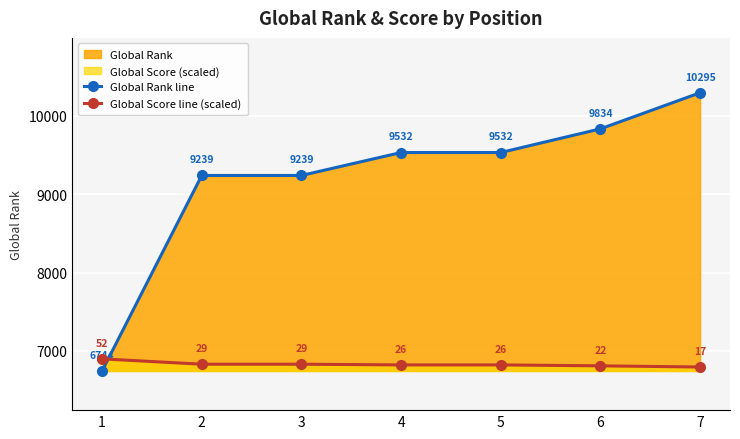

True or false: Global Score line (scaled) and Global Rank line cross at least once.

True